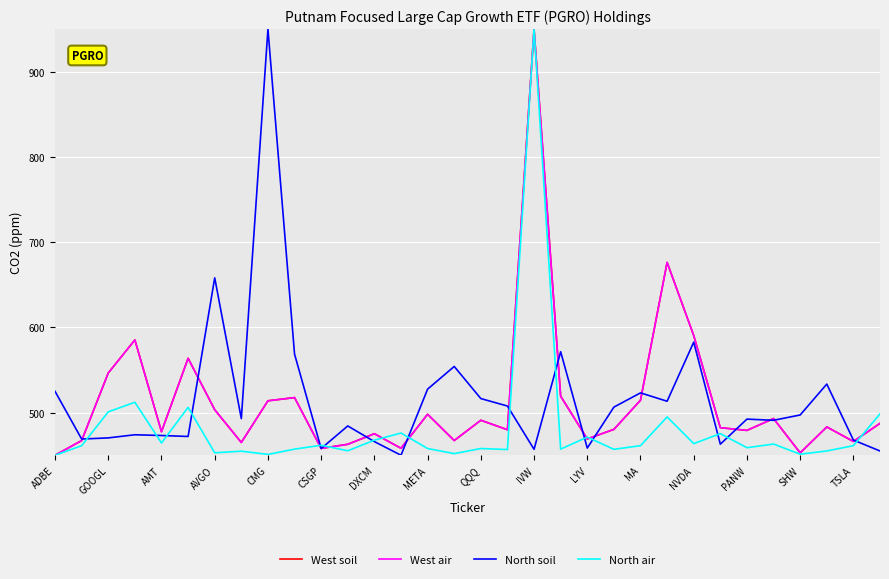

What is the maximum value shown in the chart?

950.0